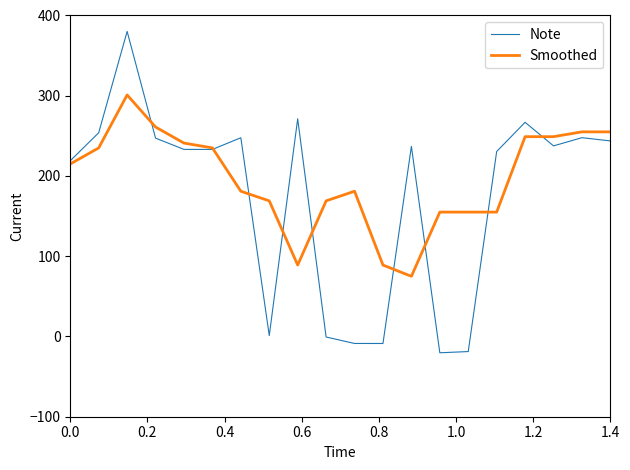

Which series has the widest spread of values?

Note